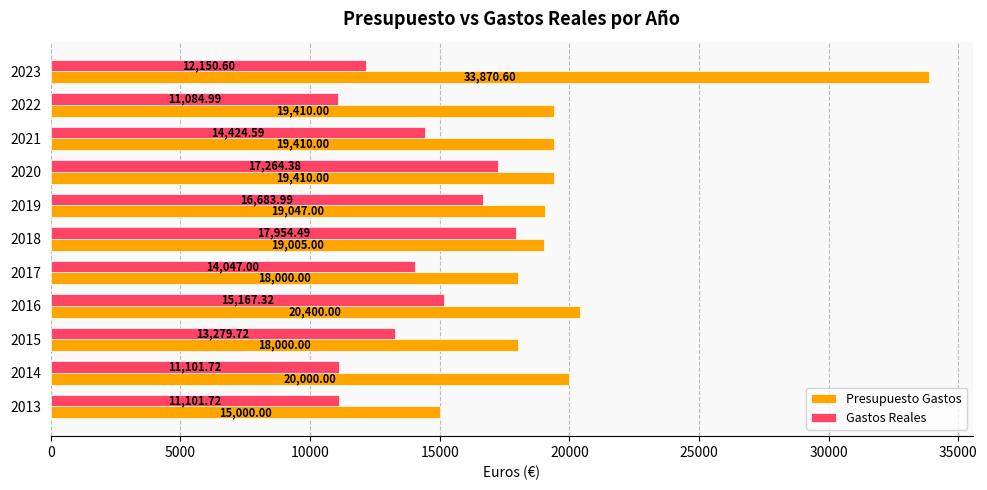

How many distinct data groups are displayed?

2